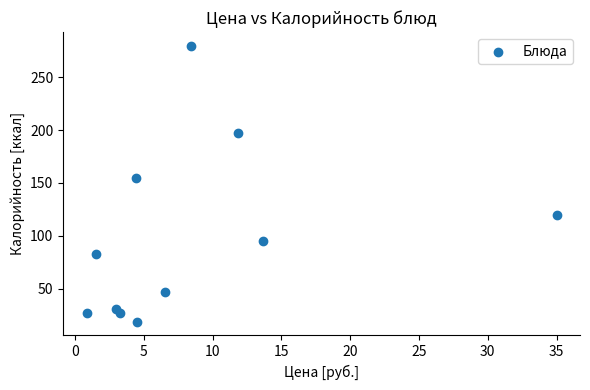

What Y value in the scatter plot is closest to 149?

154.8